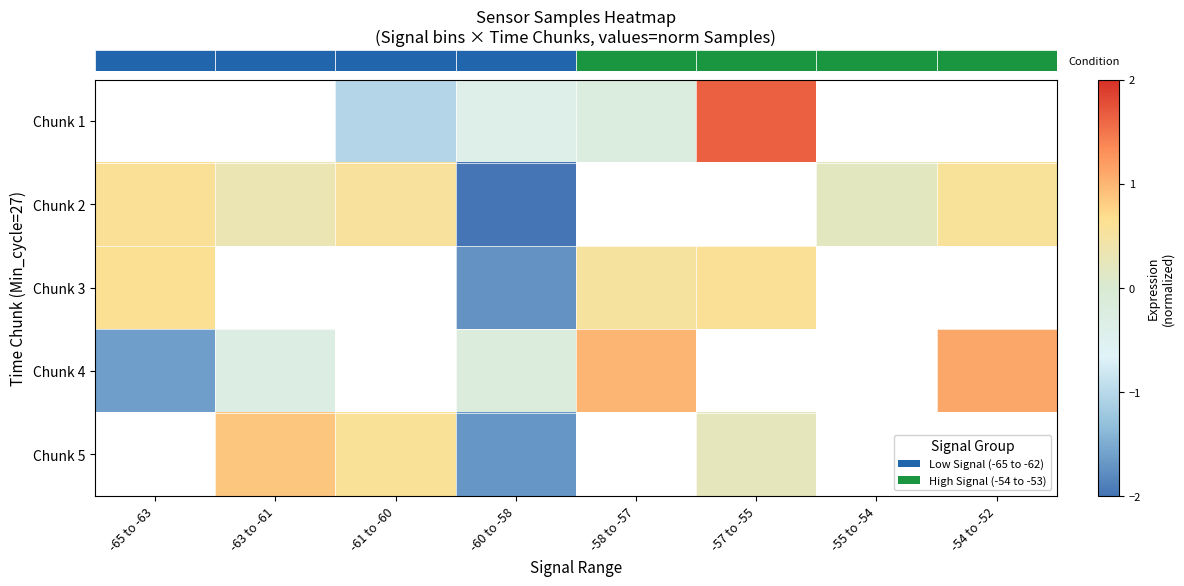

Is it true that row_2 equals 0.6 at -65 to -63?

True